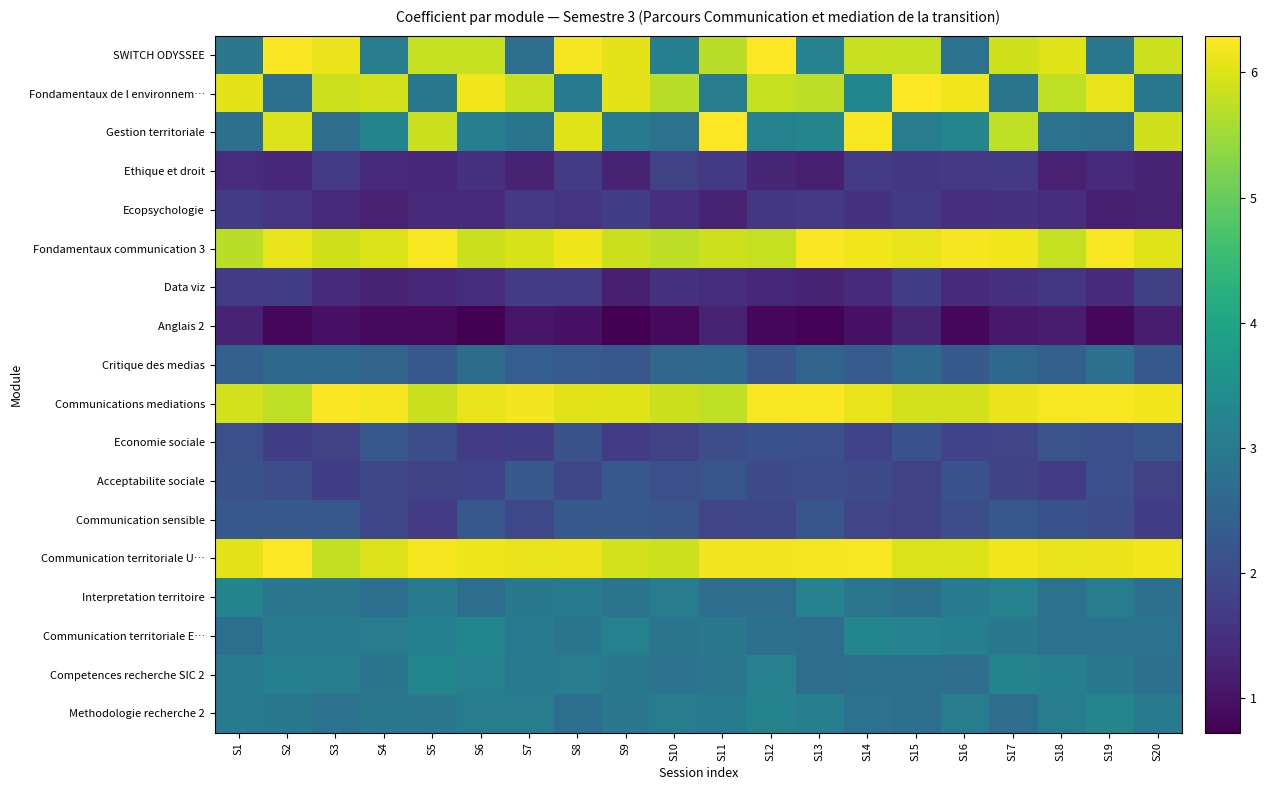

Rank the series by their maximum value, from highest to lowest.

Communication territoriale U…, SWITCH ODYSSEE, Gestion territoriale, Fondamentaux de l environnem…, Fondamentaux communication 3, Communications mediations, Communication territoriale E…, Competences recherche SIC 2, Methodologie recherche 2, Interpretation territoire, Critique des medias, Acceptabilite sociale, Communication sensible, Economie sociale, Ethique et droit, Data viz, Ecopsychologie, Anglais 2